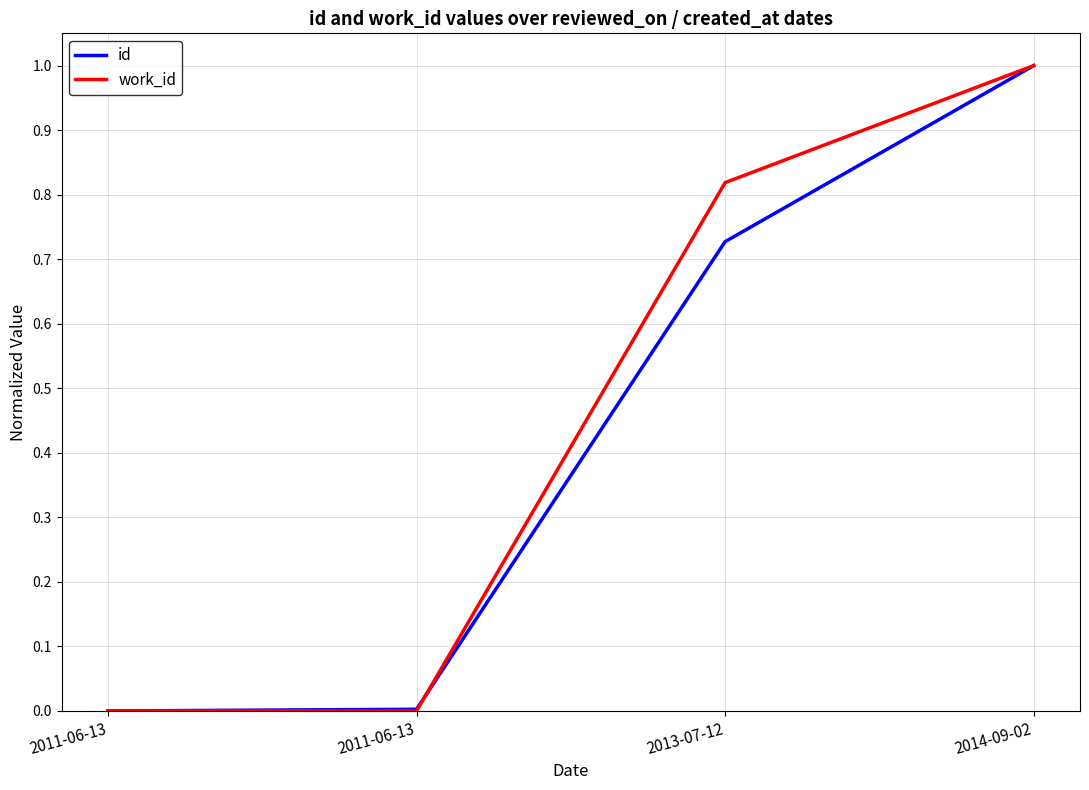

True or false: id has a value of 1.0 at 2014-09-02.

True